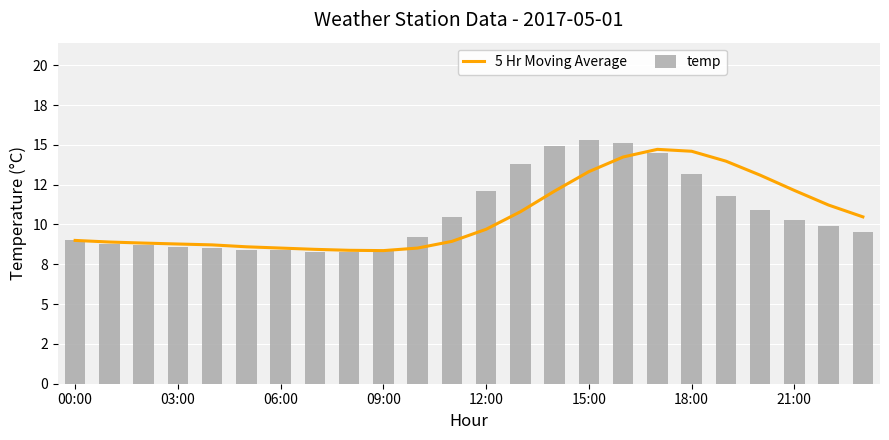

How many data points in temp are above 9?

14